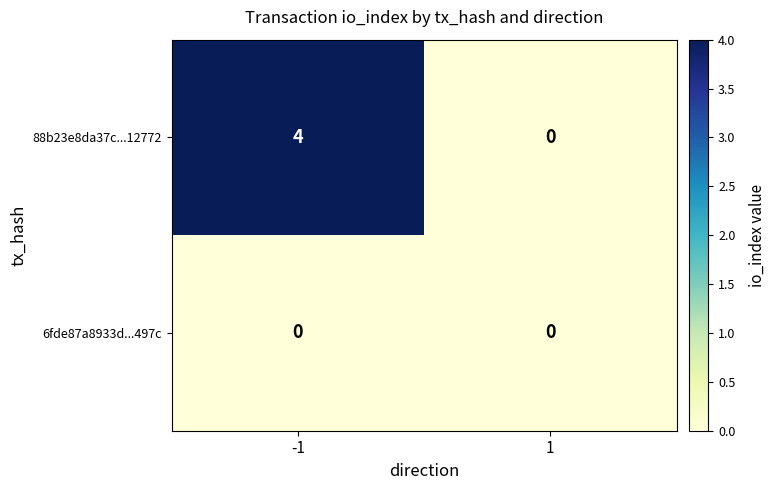

List the series in order of their peak value, highest first.

88b23e8da37c...12772, 6fde87a8933d...497c